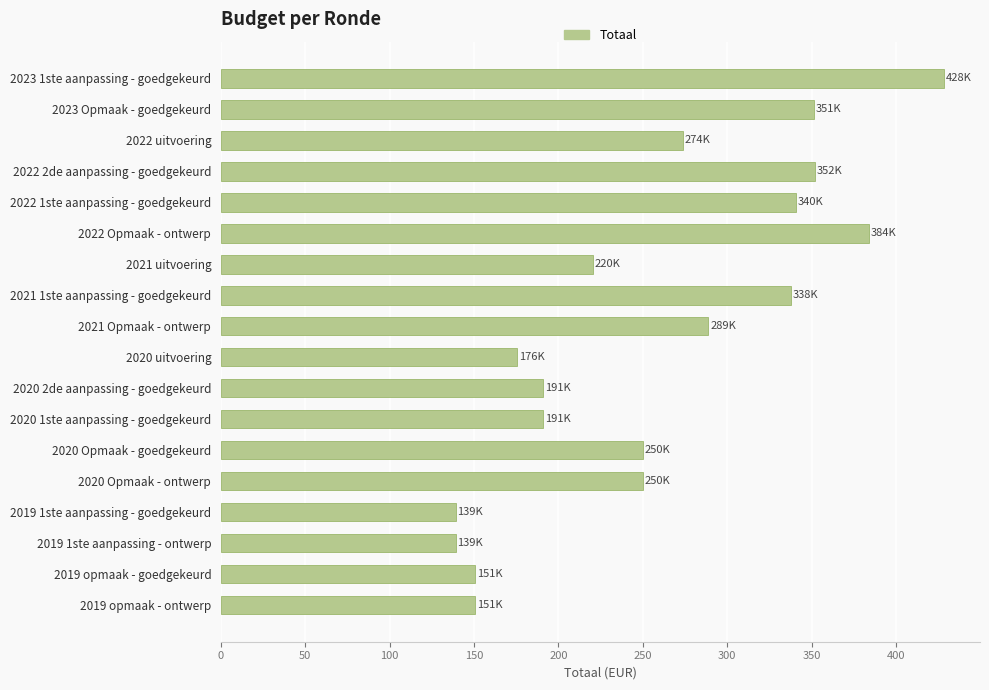

True or false: the data shows 59.2 at 2021 uitvoering.

False